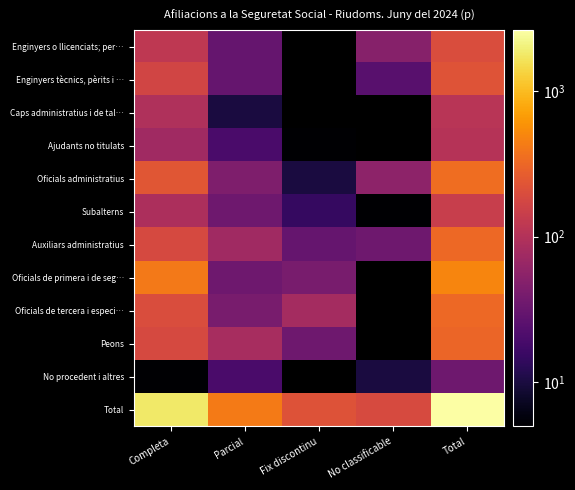

Reading left to right, list all the values displayed in this chart.

Enginyers o llicenciats; per…: Completa=120	Parcial=30	Fix discontinu=0	No classificable=50	Total=200
Enginyers tècnics, pèrits i …: Completa=165	Parcial=30	Fix discontinu=0	No classificable=25	Total=225
Caps administratius i de tal…: Completa=95	Parcial=10	Fix discontinu=0	No classificable=0	Total=110
Ajudants no titulats: Completa=75	Parcial=20	Fix discontinu=5	No classificable=0	Total=105
Oficials administratius: Completa=235	Parcial=45	Fix discontinu=10	No classificable=55	Total=350
Subalterns: Completa=90	Parcial=35	Fix discontinu=15	No classificable=5	Total=140
Auxiliars administratius: Completa=185	Parcial=75	Fix discontinu=30	No classificable=35	Total=320
Oficials de primera i de seg…: Completa=415	Parcial=35	Fix discontinu=40	No classificable=0	Total=490
Oficials de tercera i especi…: Completa=200	Parcial=40	Fix discontinu=80	No classificable=0	Total=320
Peons: Completa=185	Parcial=85	Fix discontinu=35	No classificable=0	Total=310
No procedent i altres: Completa=5	Parcial=20	Fix discontinu=0	No classificable=10	Total=35
Total: Completa=1780	Parcial=420	Fix discontinu=220	No classificable=190	Total=2610